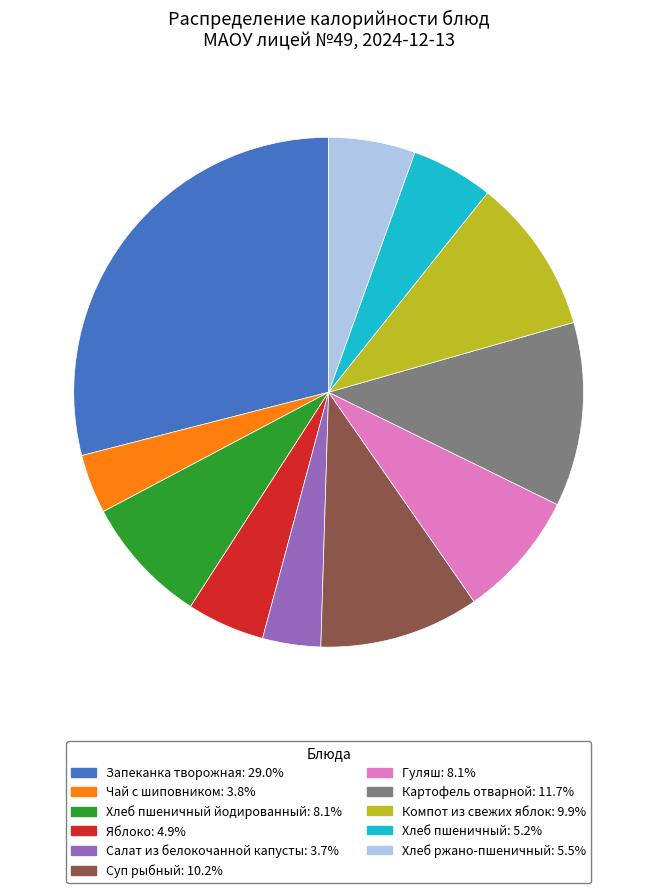

Count the number of slices in the pie.

11